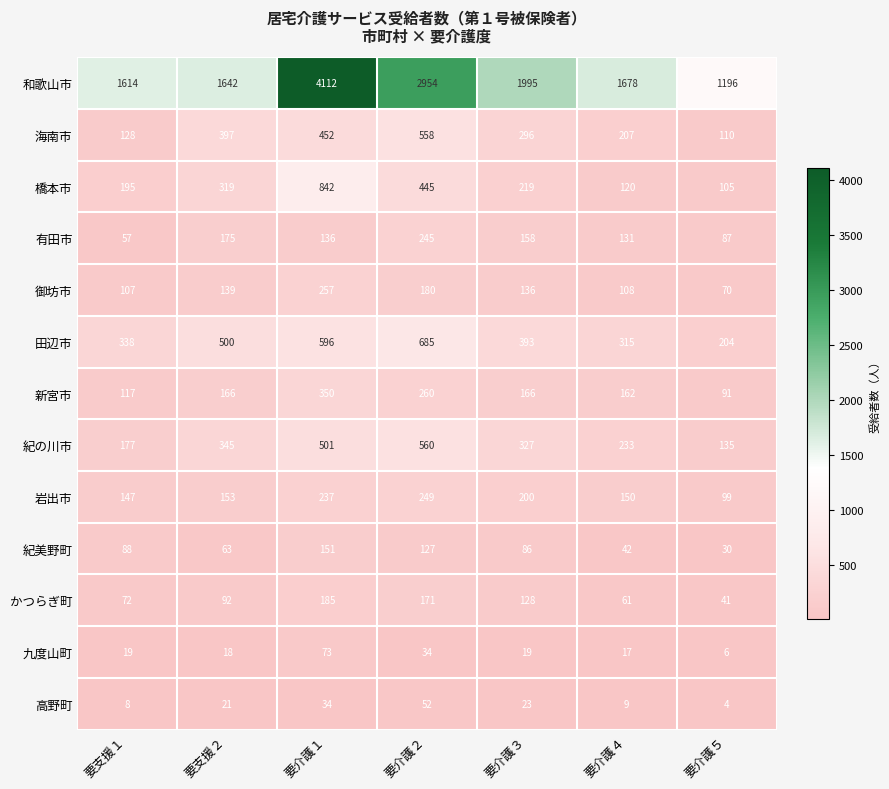

At which category is the sum across all series the highest?

要介護１